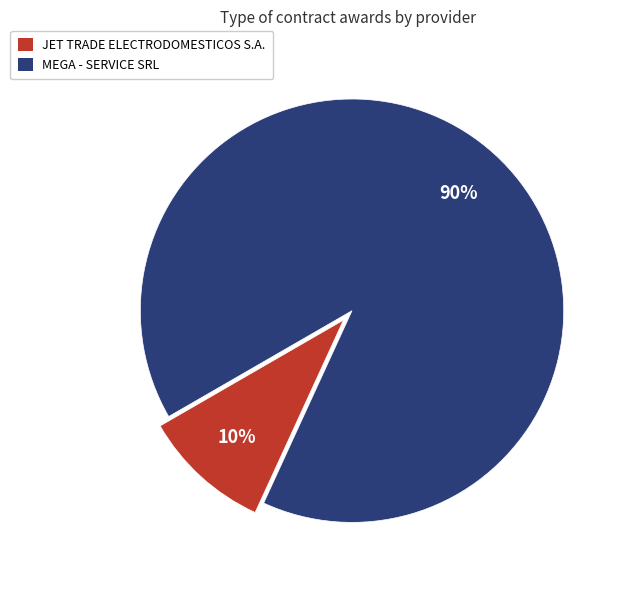

Which category has the biggest portion of the pie?

MEGA - SERVICE SRL